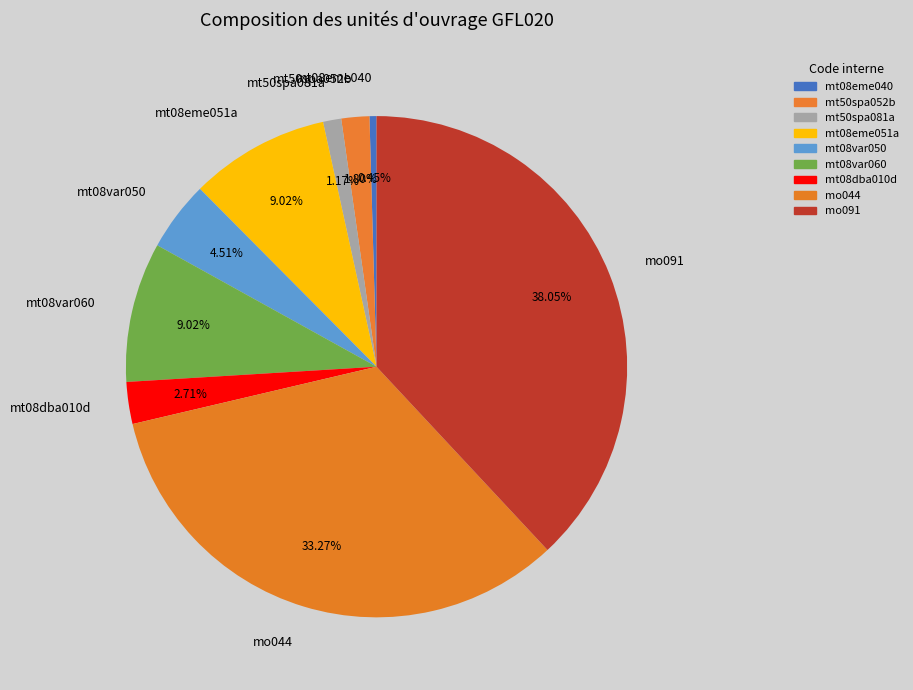

To the nearest percent, what portion does mt08eme051a represent?

9%